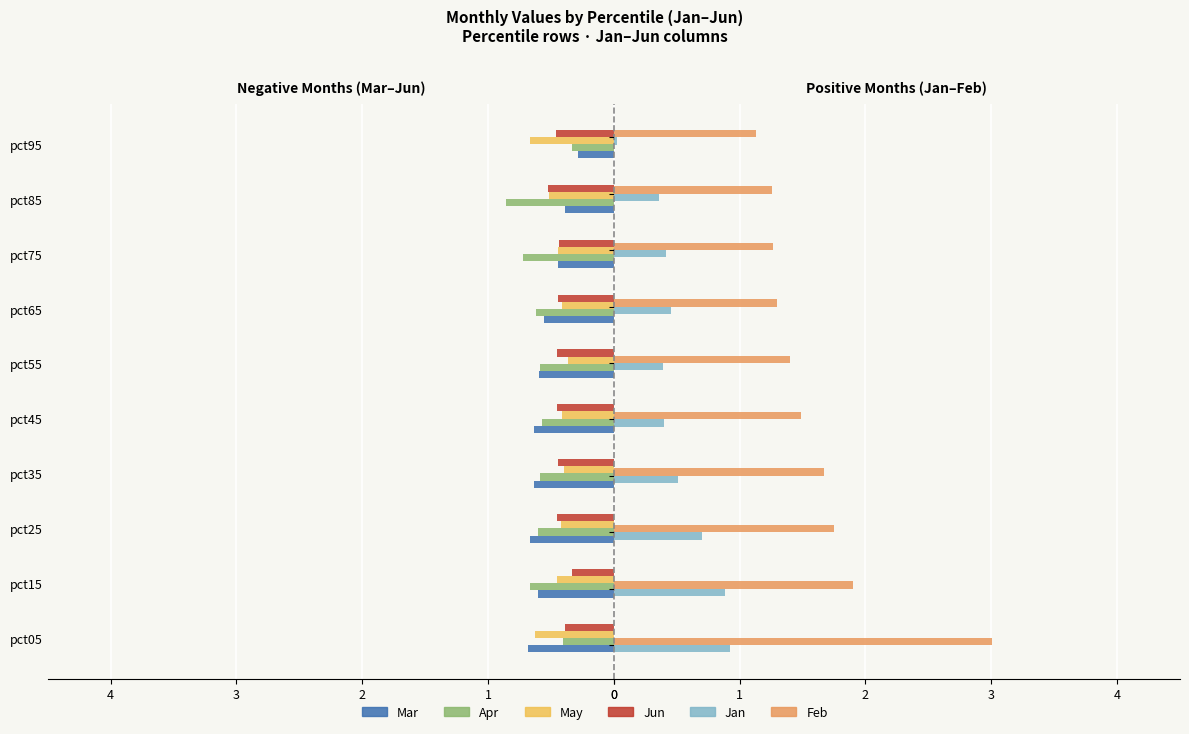

What is the difference between the second highest and minimum values in the May series?

0.3